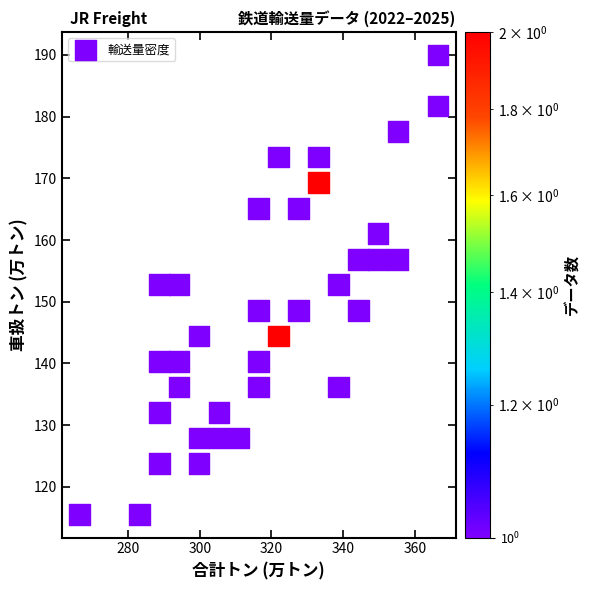

What is the range of Y values (max minus min)?

74.5